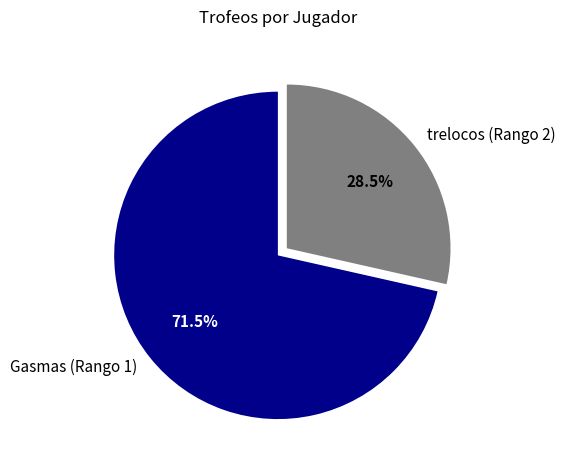

To the nearest percent, what is the difference between the largest and smallest slice percentages?

43%